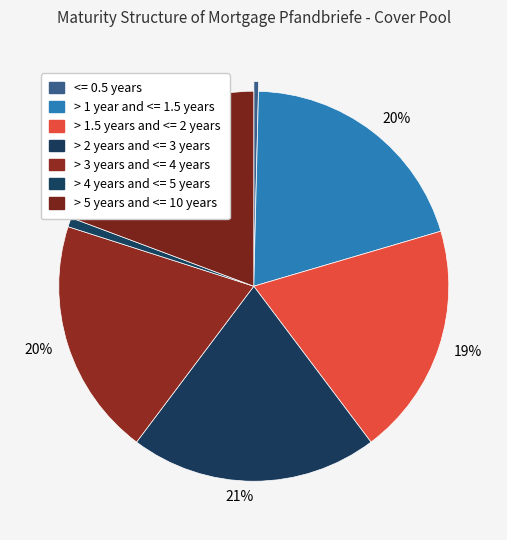

Count the number of slices in the pie.

7